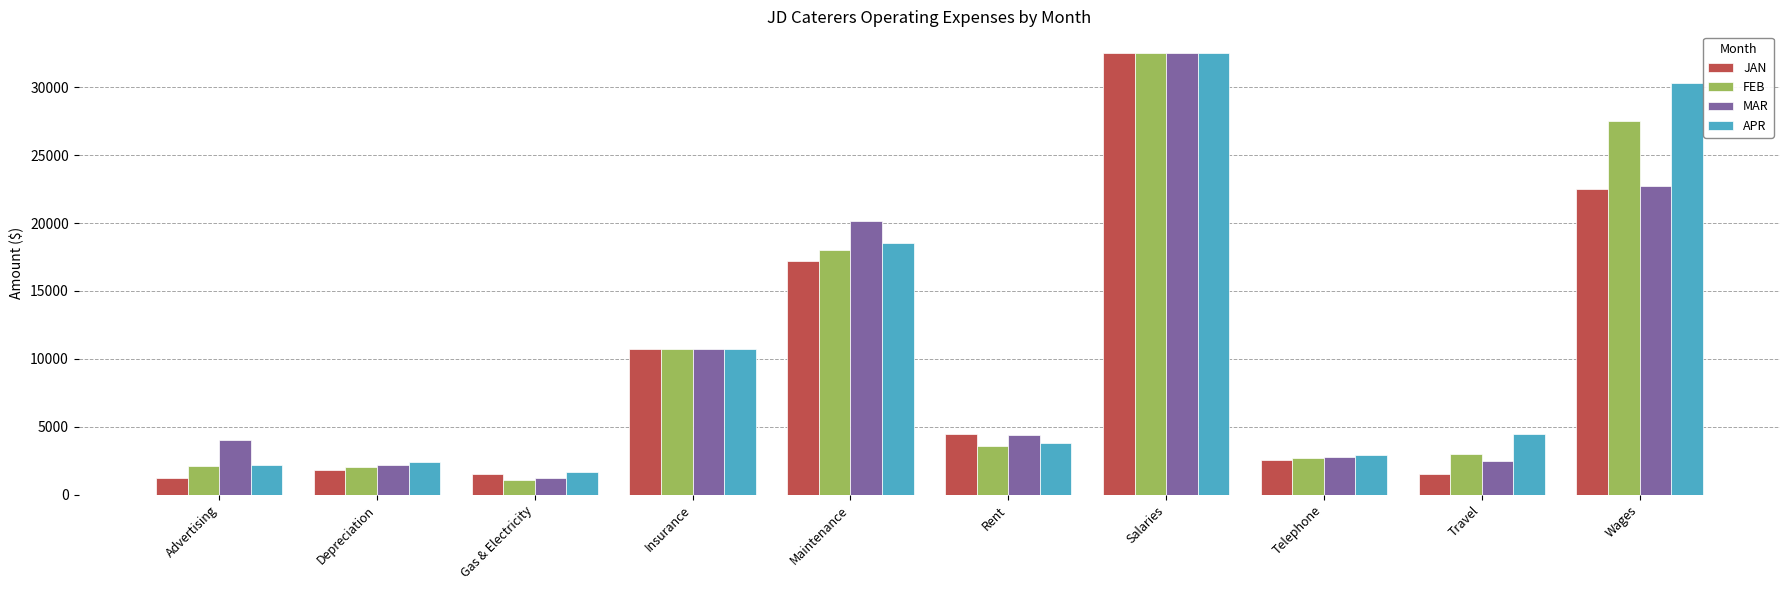

Which category has the lowest value in the MAR series?

Gas & Electricity